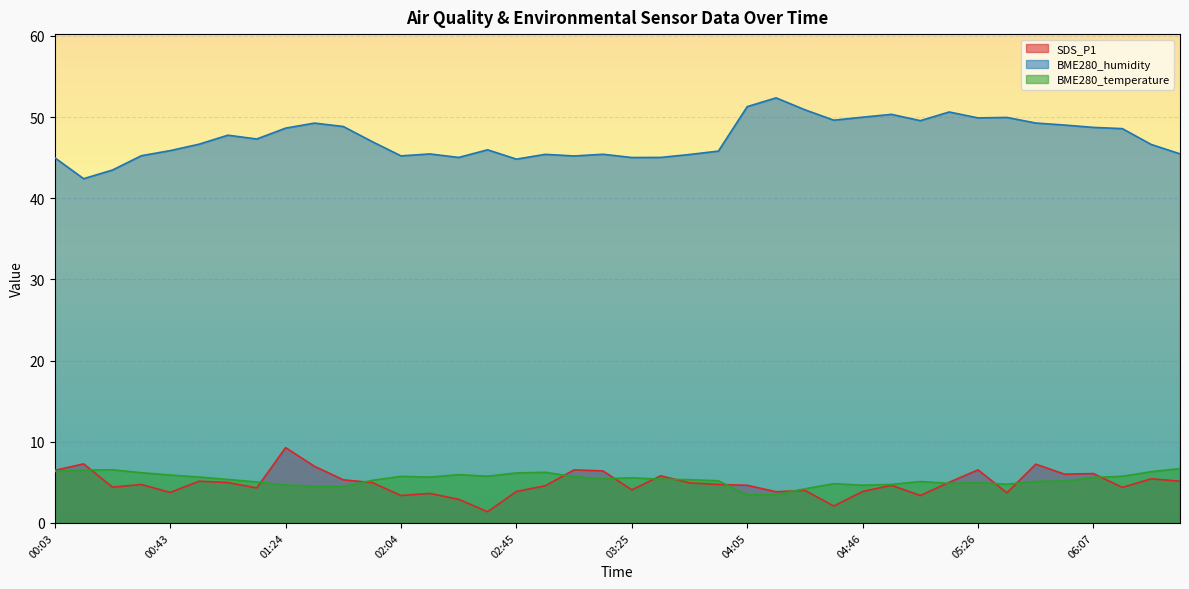

Does the chart display data point markers on the line(s)?

No